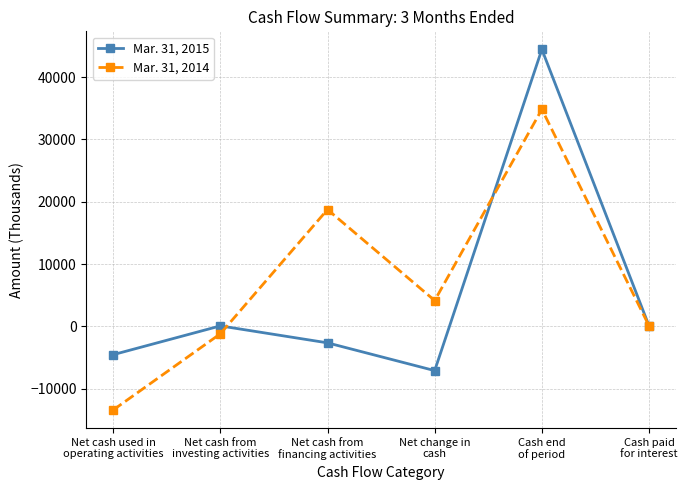

What is the smallest value displayed?

-13417